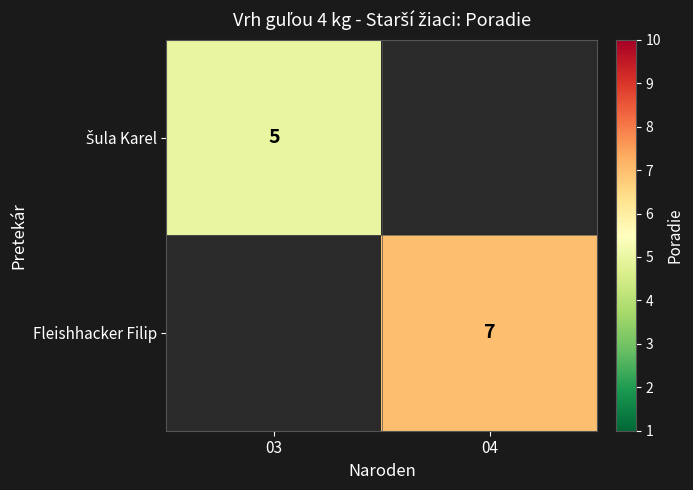

The value of Fleishhacker Filip at 04 is 4.7. True or false?

False